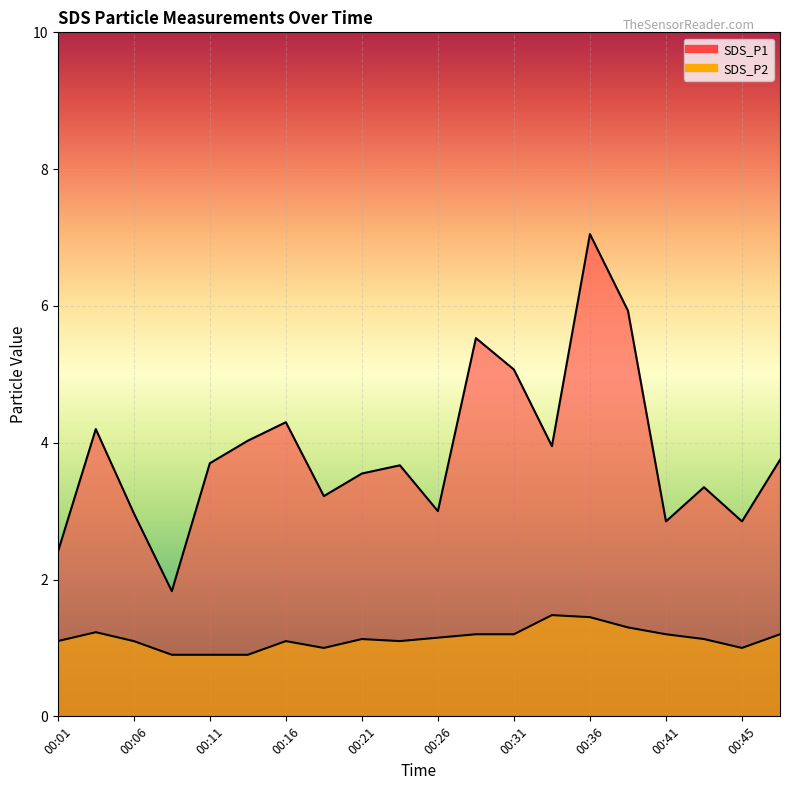

Which series has the largest total across all categories?

SDS_P1